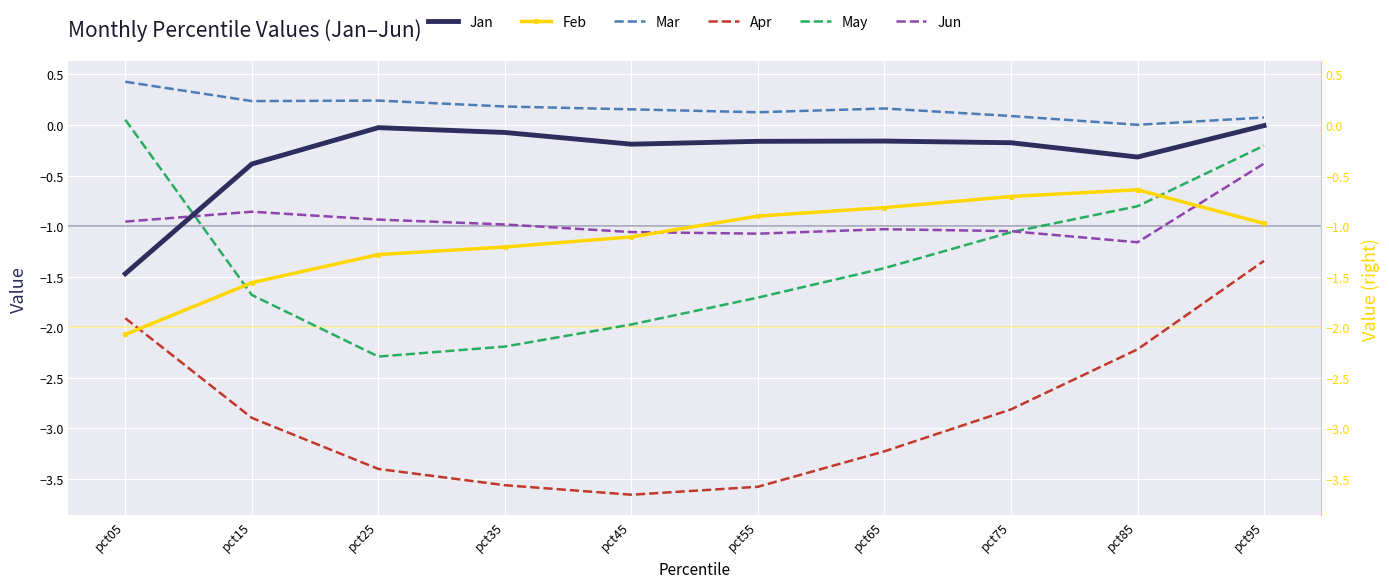

True or false: Apr has a value of -3.6 at pct55.

True